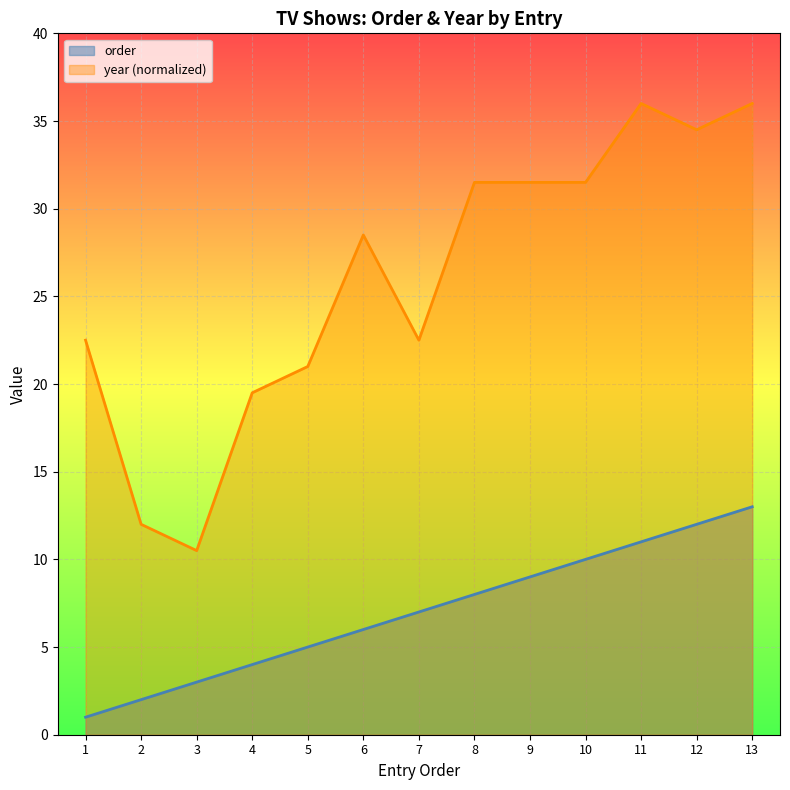

Is the value of order at 1 greater than the value of year at 1?

No